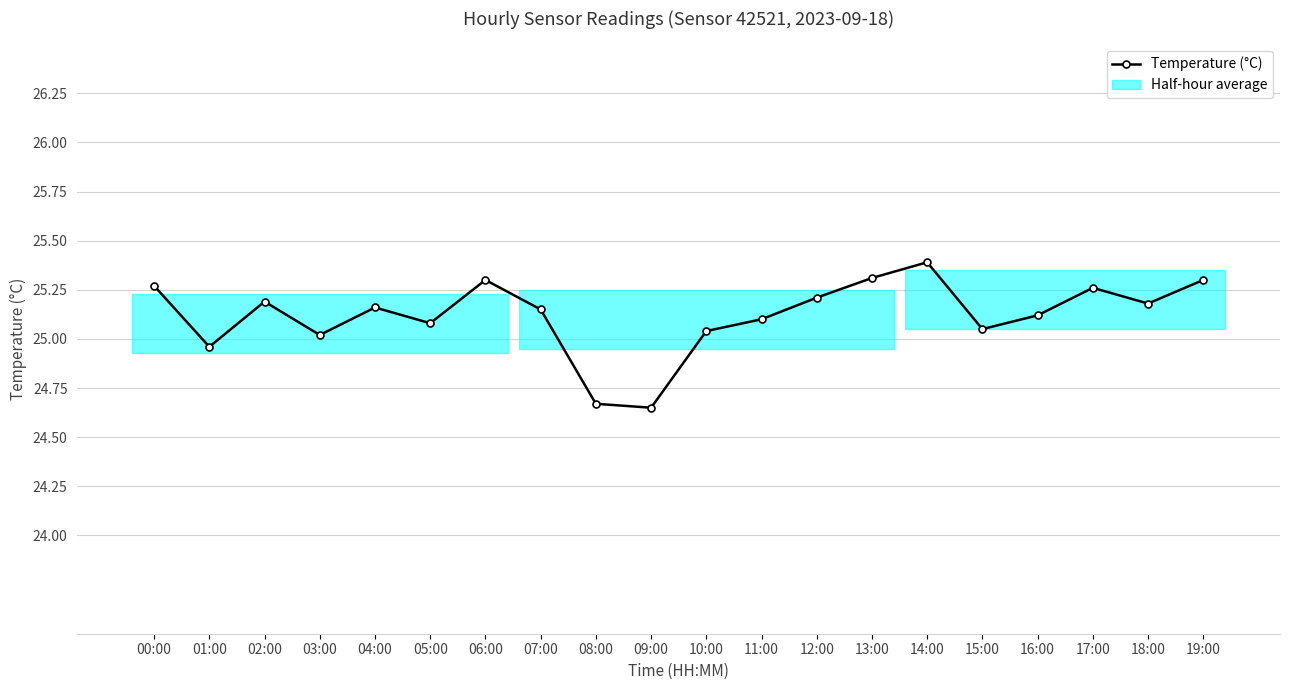

What is the average value?

25.1